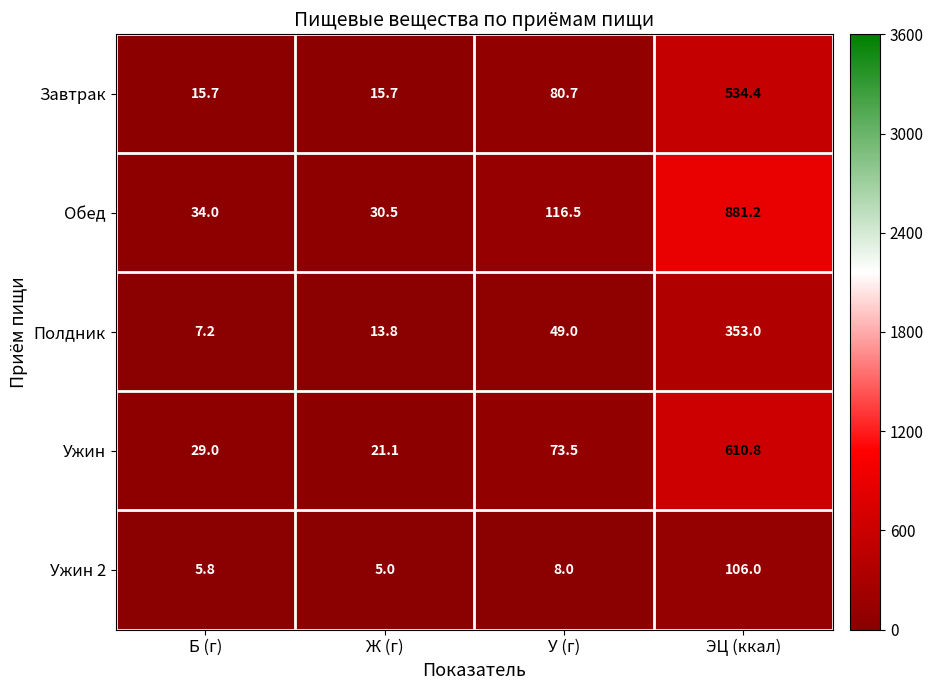

How many series are shown in this chart?

5